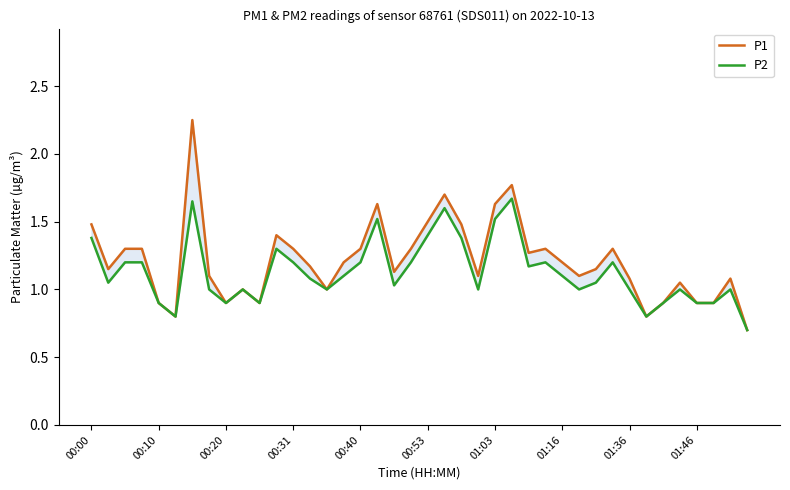

The P2 series shows 0.4 at 00:53. True or false?

False